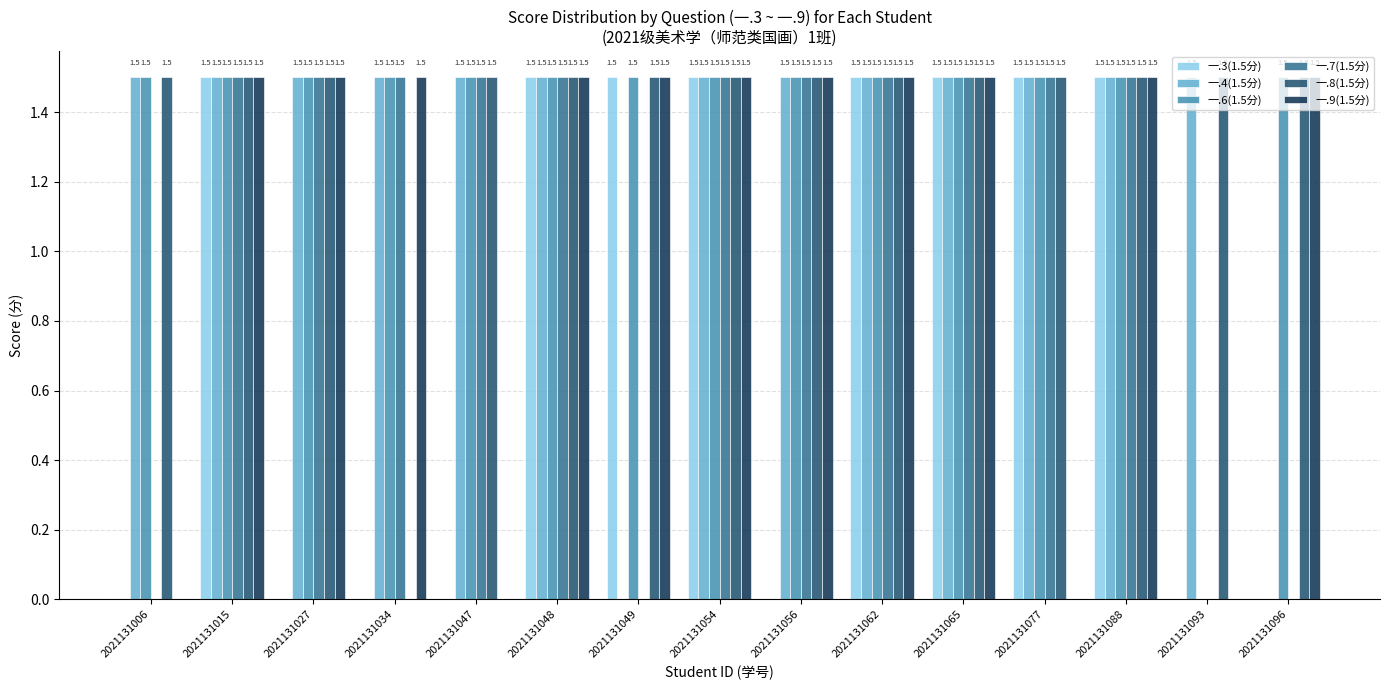

What is the highest value of the 一.9(1.5分) series?

1.5